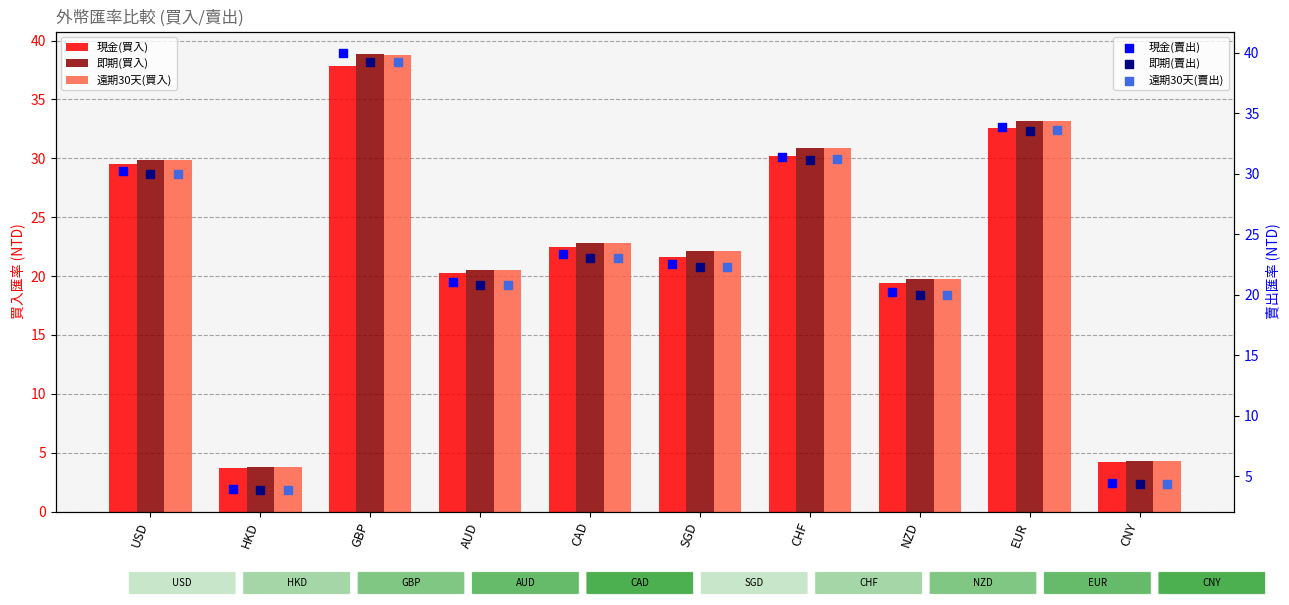

Which series has the largest total across all categories?

現金(賣出)